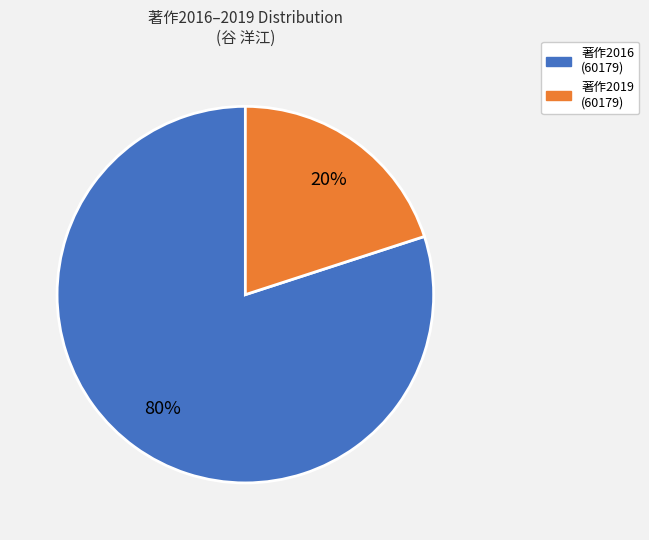

To the nearest percent, what is the difference between the largest and smallest slice percentages?

60%